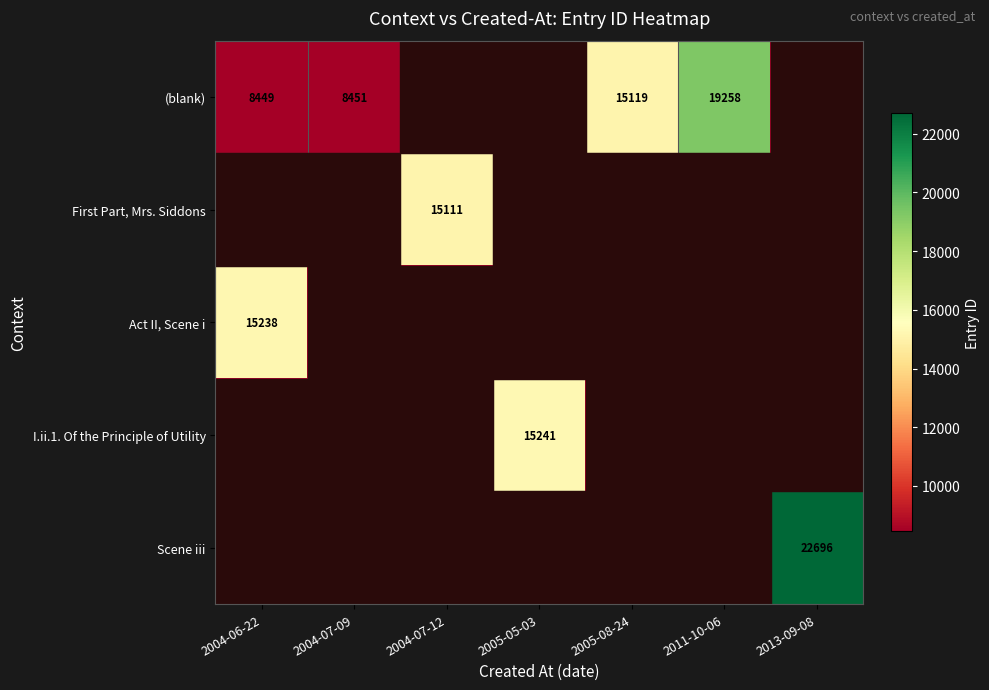

The (blank) series shows 15119 at 2005-08-24. True or false?

True